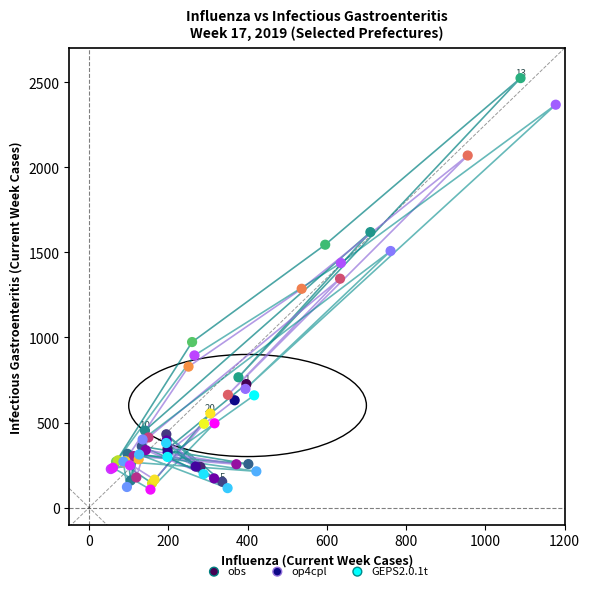

Which series contains the highest Y value?

obs